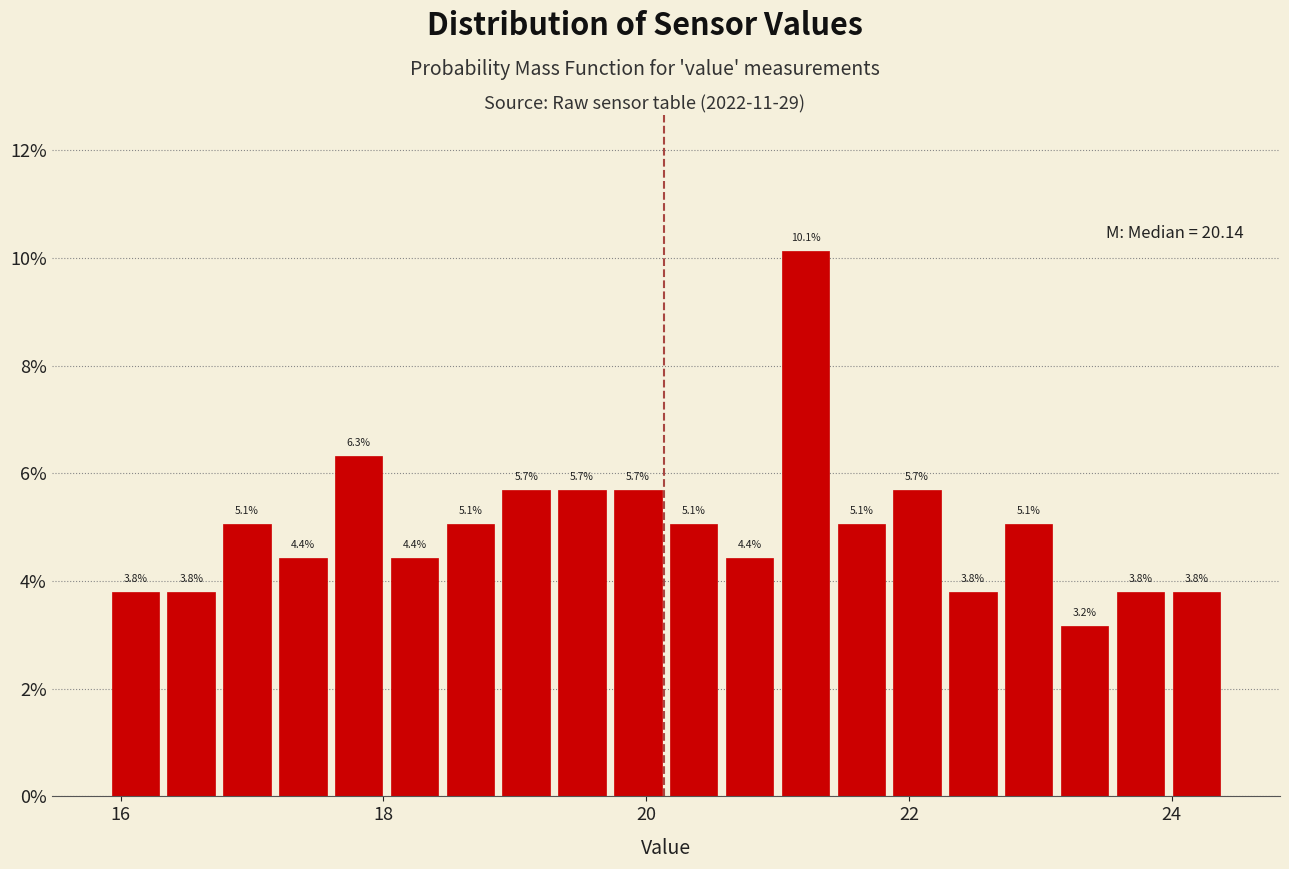

Around what value on the x-axis is the tallest bar? Give the approximate position of its centre, as read against the axis.

21.2